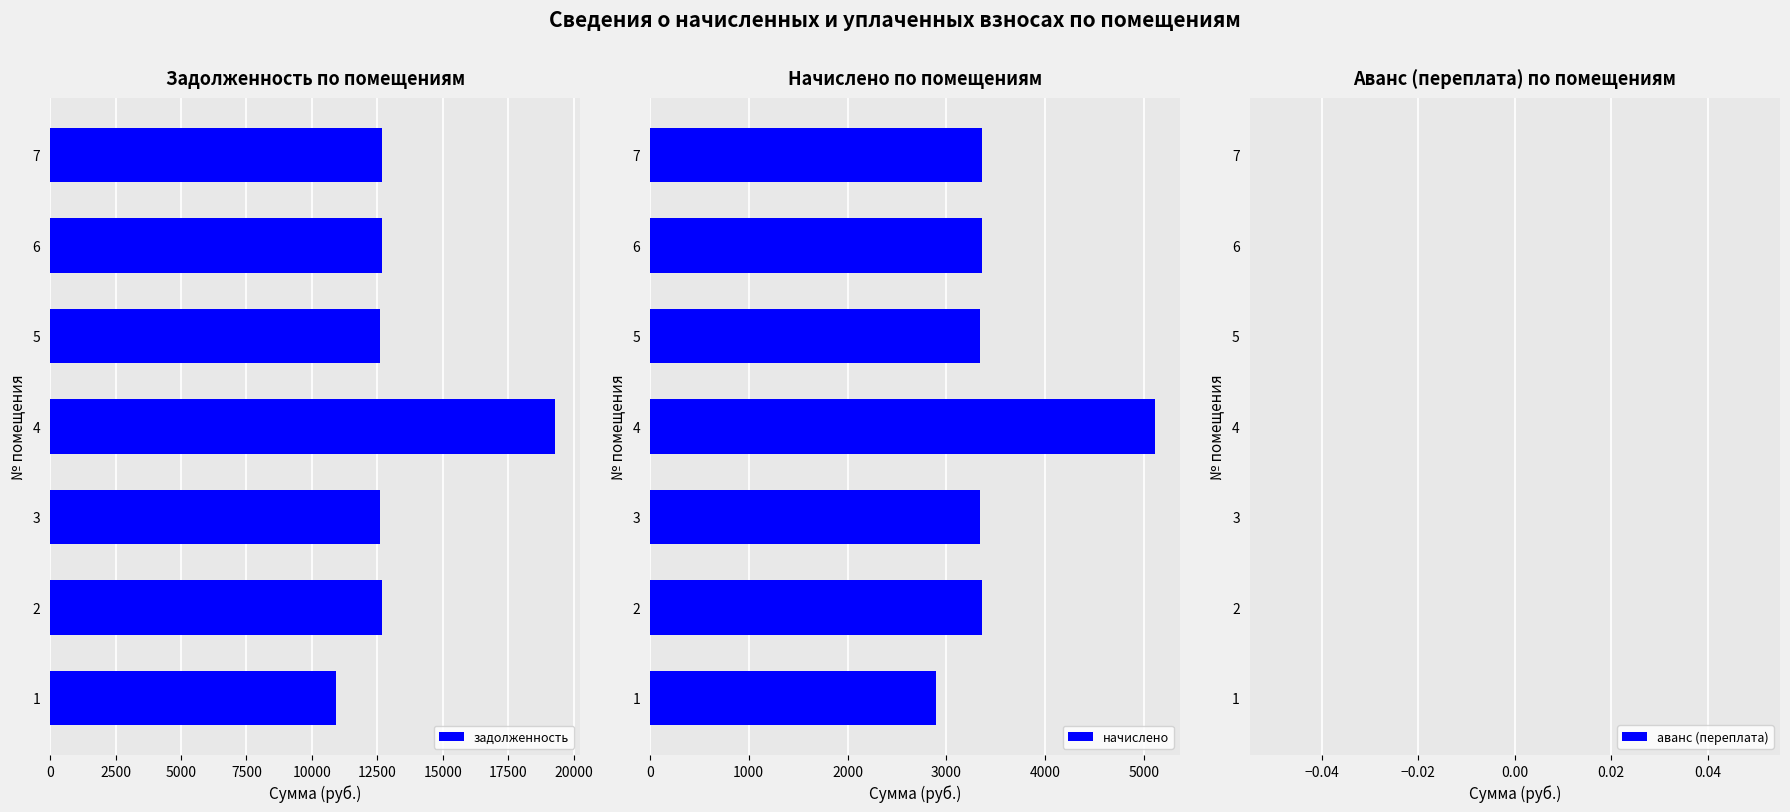

What is the value of the задолженность bar at the 2nd from the left?

12685.9